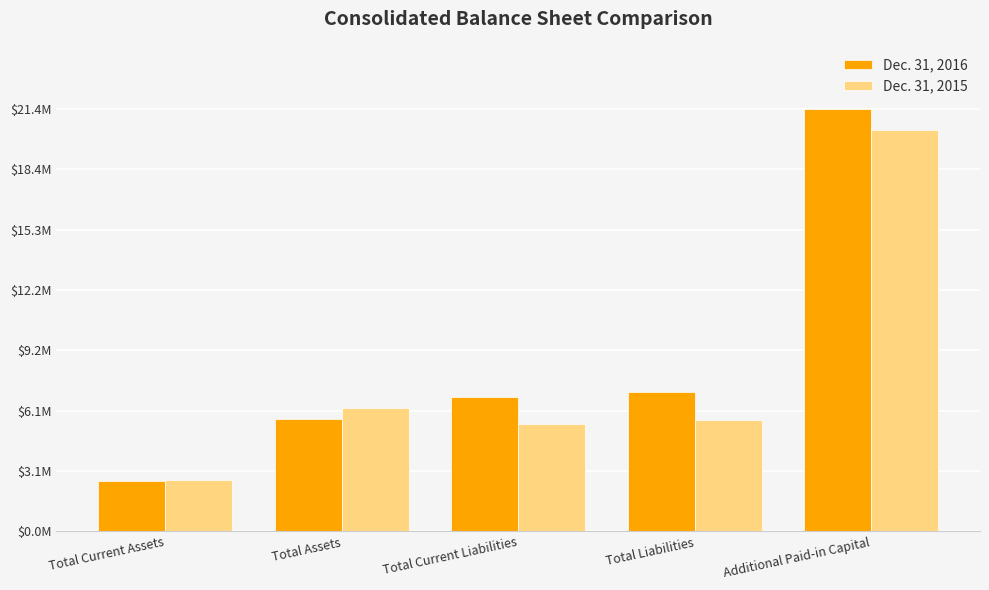

What are all the series names shown in the legend?

Dec. 31, 2016, Dec. 31, 2015